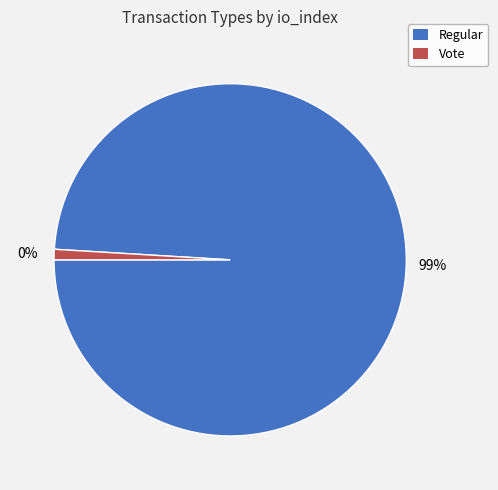

To the nearest percent, what is the average slice percentage?

50%